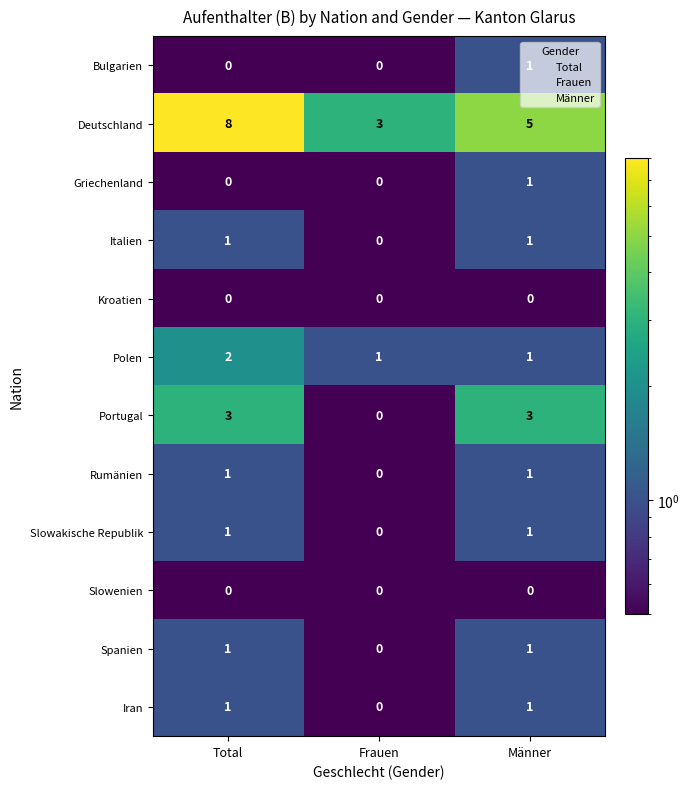

Which series changed the most between Frauen and Männer?

Portugal